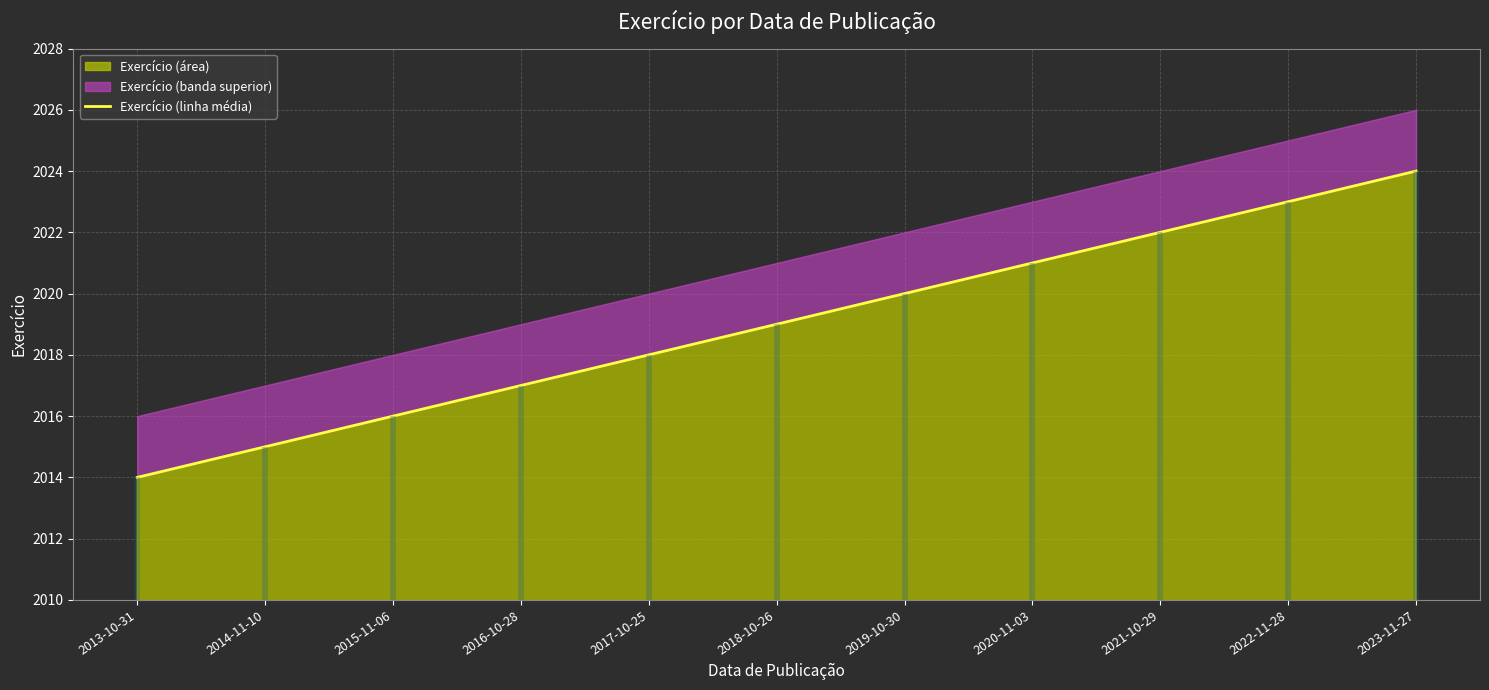

What is the value of the 9th point from the left?

2022